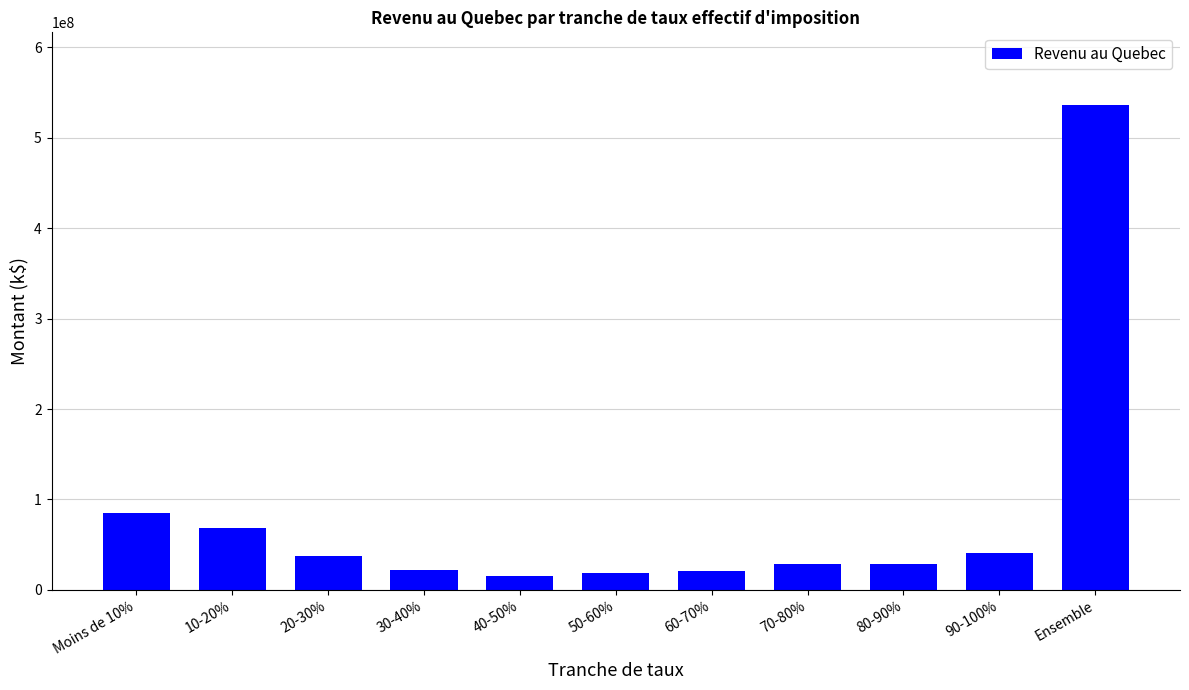

Where is the data nearest to the value 275685362?

Moins de 10%